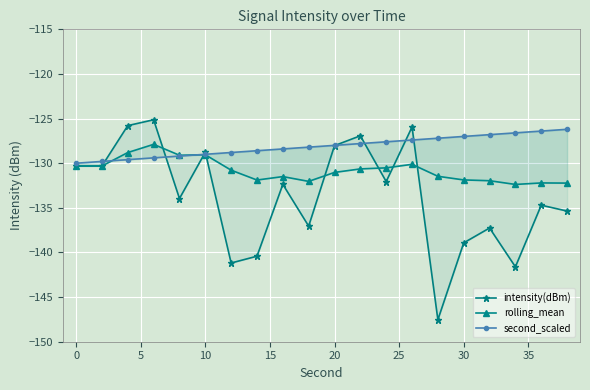

How many distinct data groups are displayed?

3